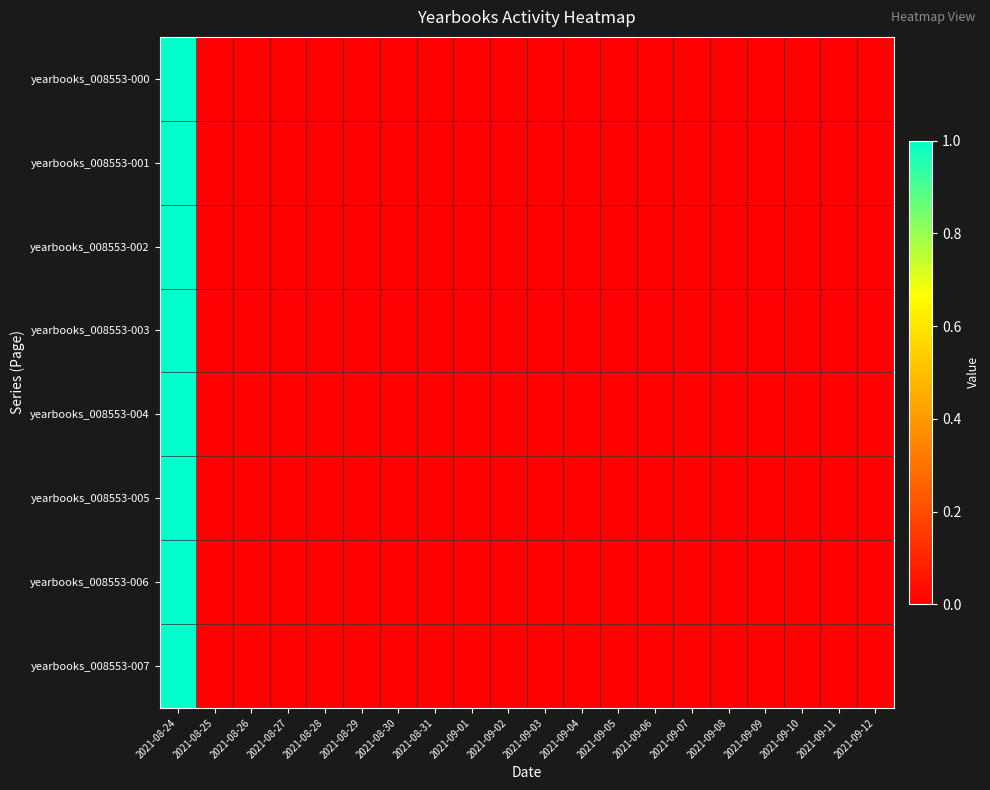

At which category is the sum across all series the highest?

2021-08-24